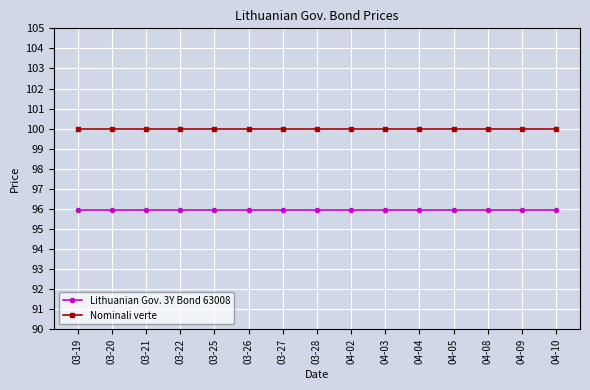

Does the chart have visible grid lines?

Yes